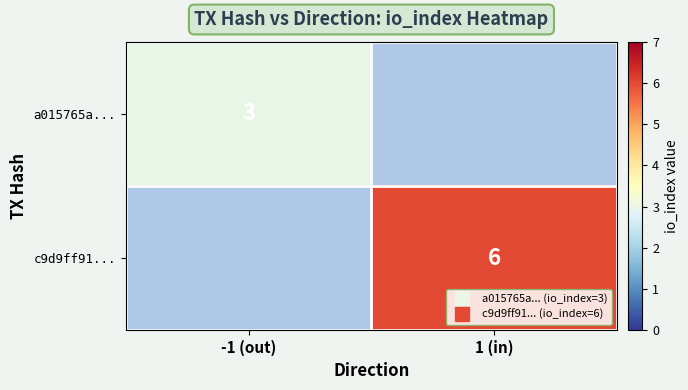

How many series are shown in this chart?

2